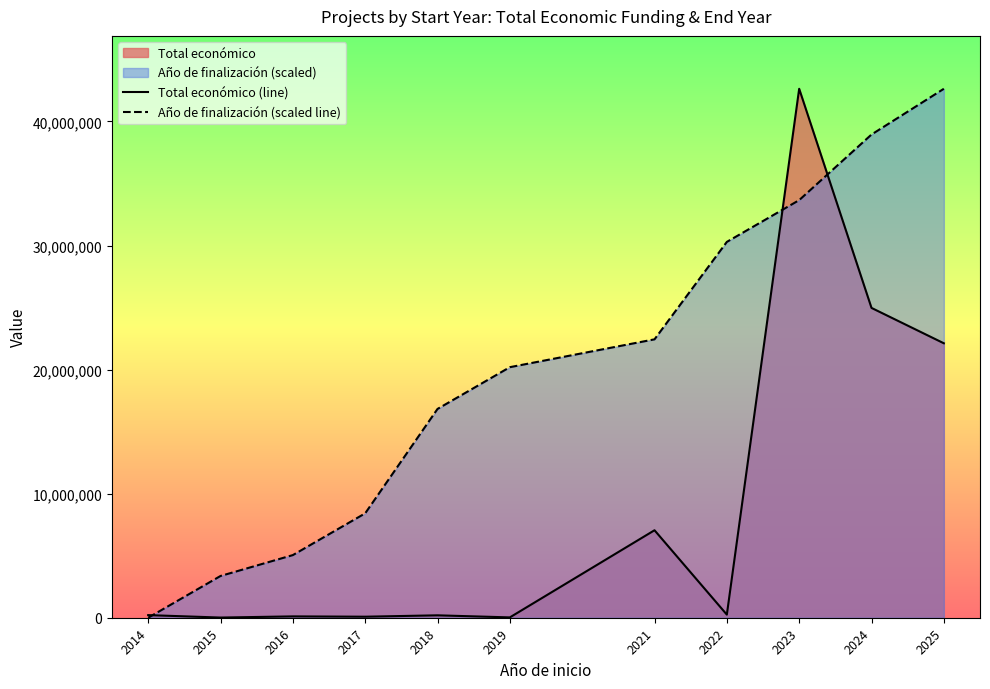

True or false: Total económico (line) has more than 0 points higher than both neighbors.

True